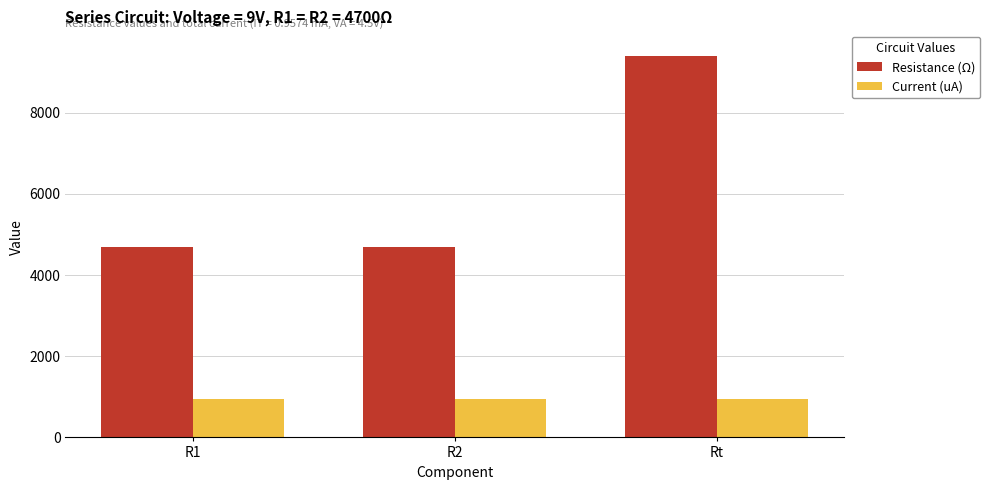

What is the label of the 3rd bar from the right?

R1